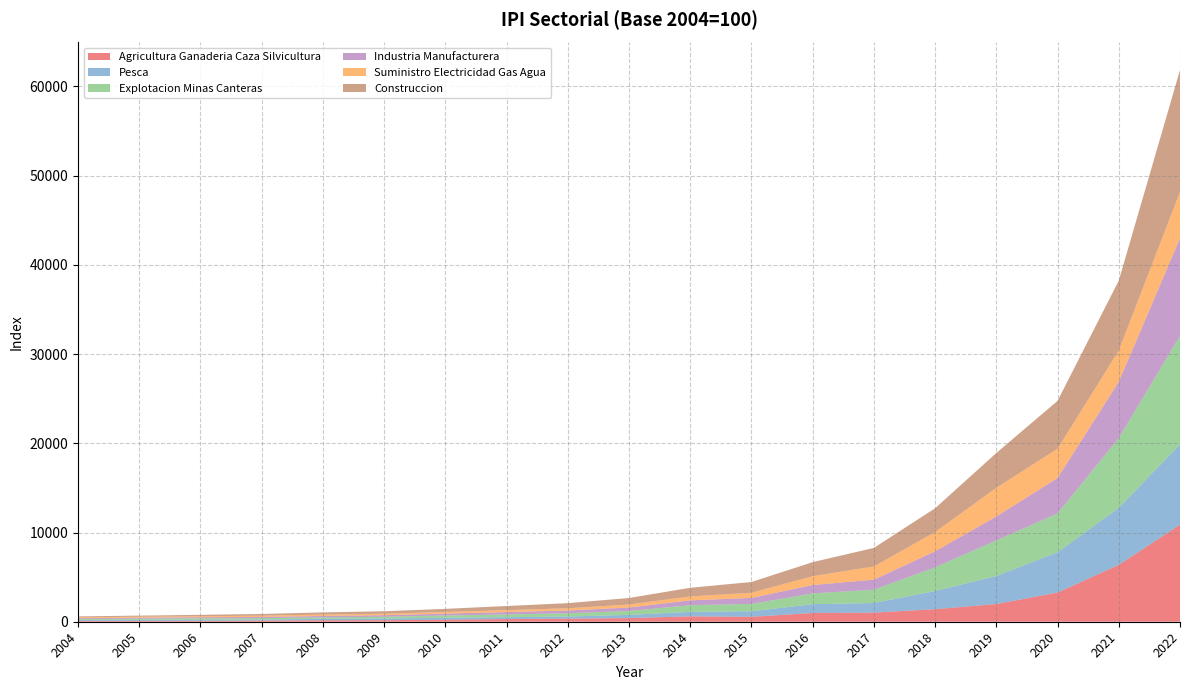

Reading right to left, what are all the values shown in this chart?

ipi_agricultura_ganaderia_caza_silvicultura: 2022=10877.7	2021=6373.4	2020=3269.7	2019=1984.0	2018=1404.6	2017=1023.8	2016=981.1	2015=554.2	2014=604.0	2013=409.8	2012=346.3	2011=301.1	2010=226.2	2009=174.8	2008=166.0	2007=128.7	2006=102.8	2005=95.1	2004=100.0
ipi_pesca: 2022=9020.1	2021=6388.6	2020=4512.3	2019=3146.4	2018=2038.0	2017=1075.7	2016=983.3	2015=620.2	2014=499.6	2013=359.3	2012=235.0	2011=207.6	2010=216.0	2009=178.5	2008=148.2	2007=121.6	2006=120.1	2005=125.1	2004=100.0
ipi_explotacion_minas_canteras: 2022=12149.8	2021=7819.8	2020=4361.2	2019=3977.4	2018=2659.6	2017=1490.0	2016=1210.9	2015=821.5	2014=747.9	2013=437.9	2012=367.8	2011=311.8	2010=256.4	2009=204.9	2008=173.9	2007=157.4	2006=160.4	2005=118.9	2004=100.0
ipi_industria_manufacturera: 2022=10935.3	2021=6316.8	2020=3969.5	2019=2694.2	2018=1795.5	2017=1128.1	2016=938.6	2015=674.1	2014=544.2	2013=383.9	2012=311.2	2011=260.0	2010=213.4	2009=174.8	2008=158.5	2007=132.1	2006=118.9	2005=108.3	2004=100.0
ipi_suministro_electricidad_gas_agua: 2022=5190.1	2021=3499.0	2020=3283.9	2019=3208.0	2018=2157.1	2017=1477.4	2016=989.6	2015=575.9	2014=441.4	2013=338.8	2012=249.3	2011=220.9	2010=184.3	2009=166.5	2008=156.2	2007=143.4	2006=119.3	2005=114.8	2004=100.0
ipi_construccion: 2022=13664.7	2021=7843.5	2020=5362.5	2019=3905.3	2018=2665.1	2017=2082.3	2016=1574.8	2015=1207.5	2014=969.6	2013=731.1	2012=572.5	2011=461.0	2010=346.3	2009=278.1	2008=242.1	2007=188.7	2006=150.9	2005=122.2	2004=100.0